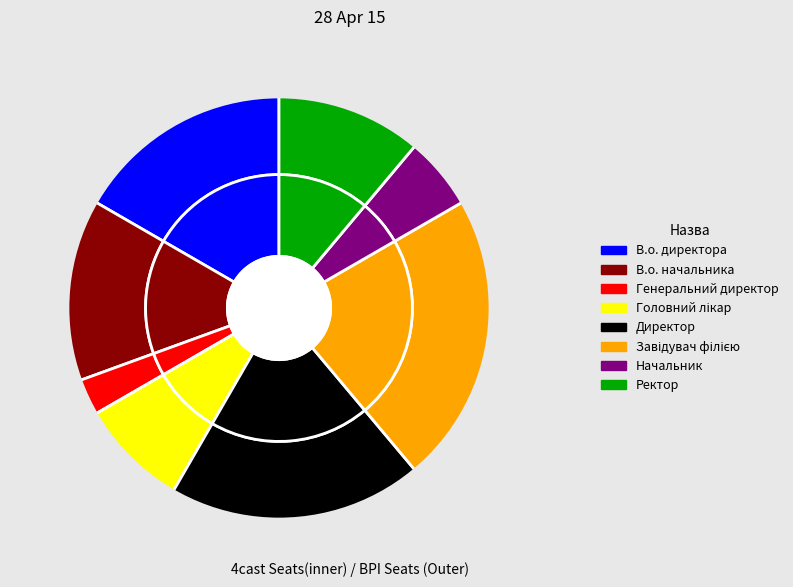

Is there a majority slice in this chart?

No